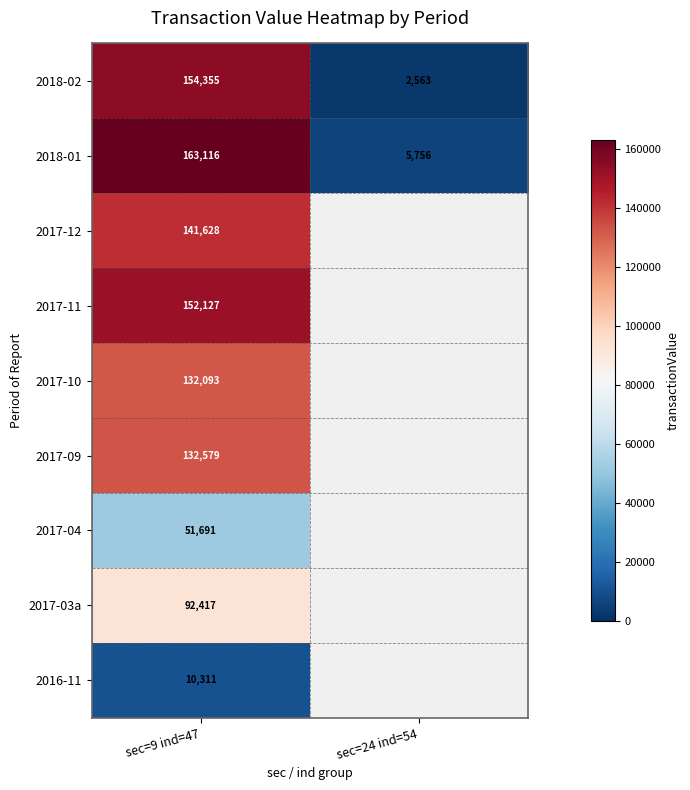

Is it true that 2016-11 equals 18169 at sec=9 ind=47?

False